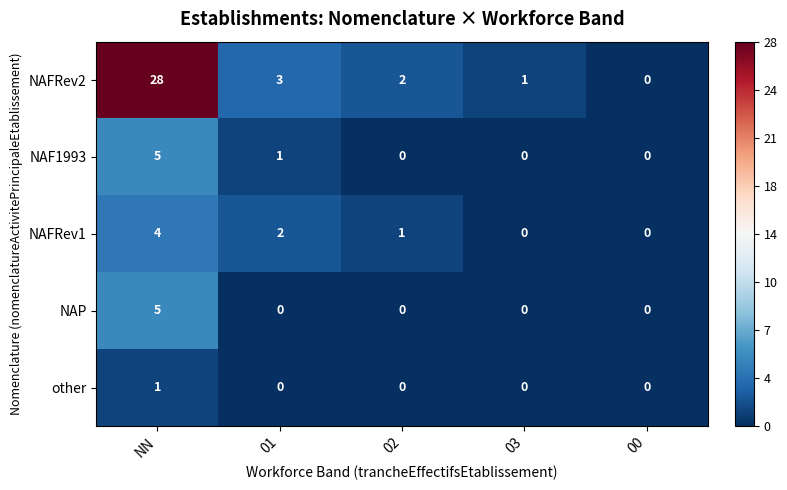

What is the difference between the maximum and minimum values in the NAP series?

5